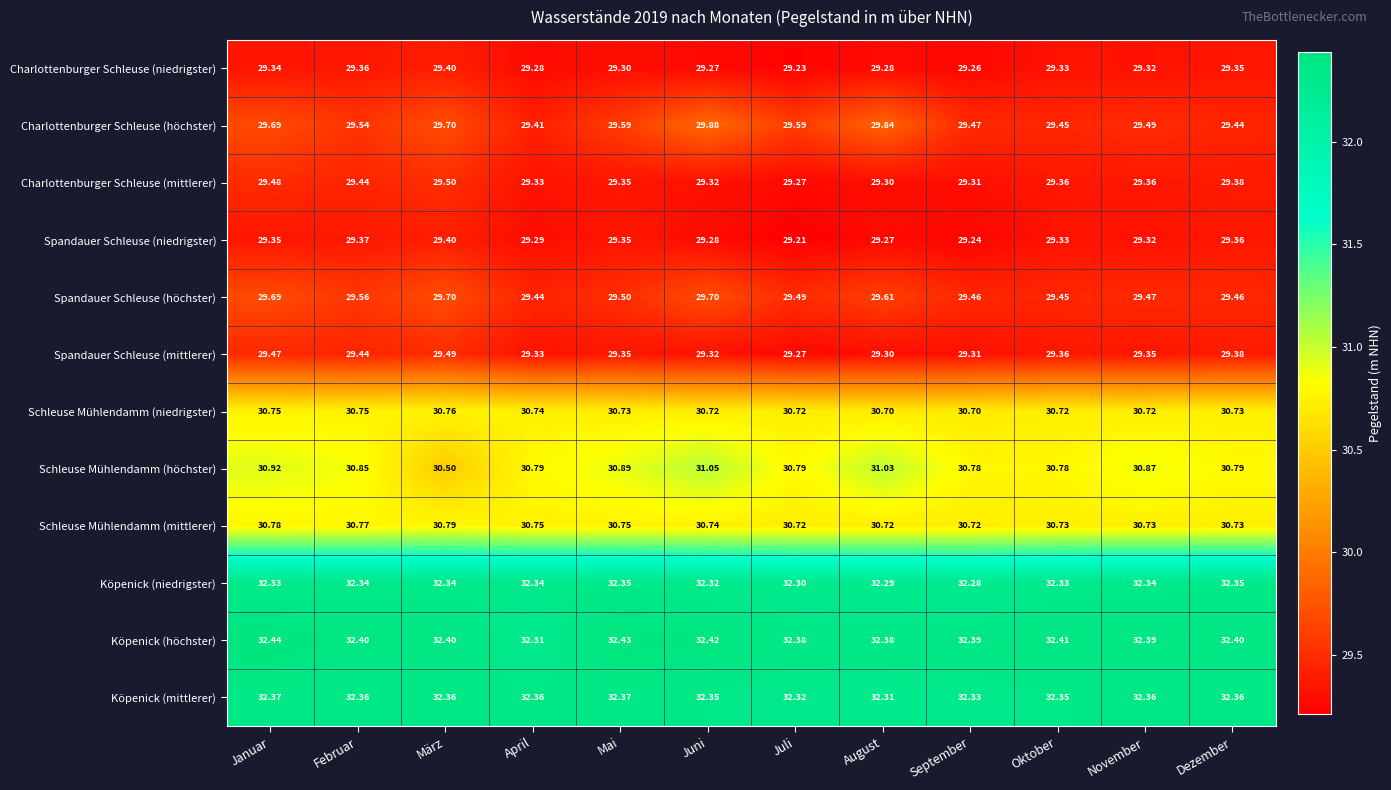

Which series has the largest range (max minus min)?

Schleuse Mühlendamm (höchster)